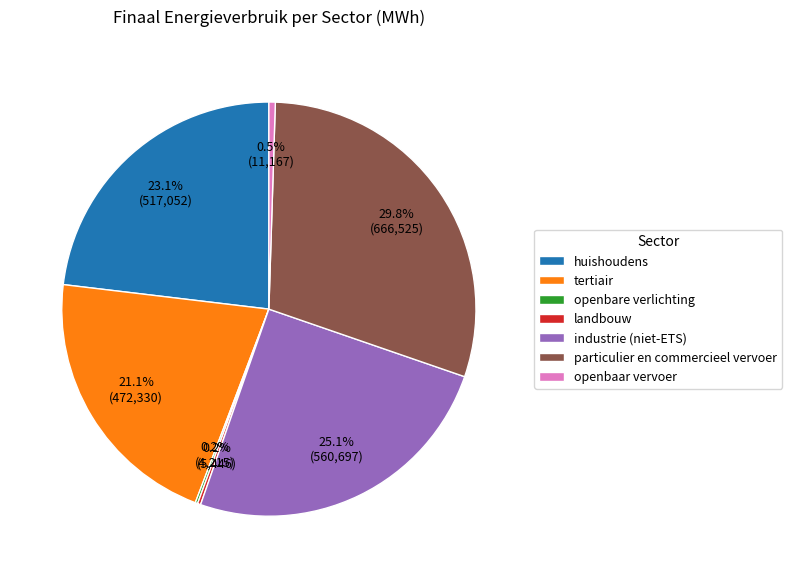

Which has a higher value, industrie (niet-ETS) or particulier en commercieel vervoer?

particulier en commercieel vervoer